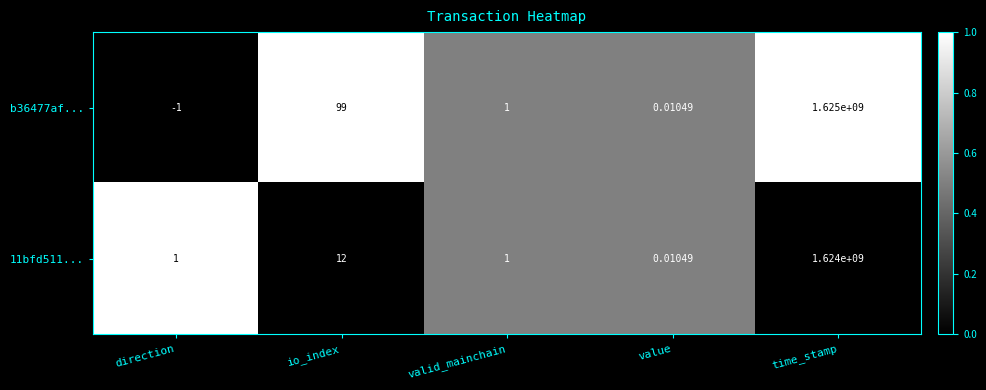

List the series in order of their peak value, lowest first.

11bfd511..., b36477af...